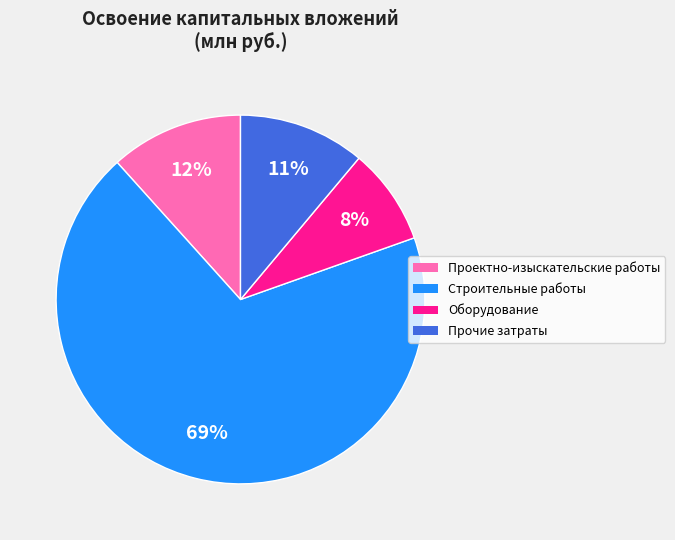

Do Проектно-изыскательские работы and Прочие затраты together represent more than half of the pie?

No